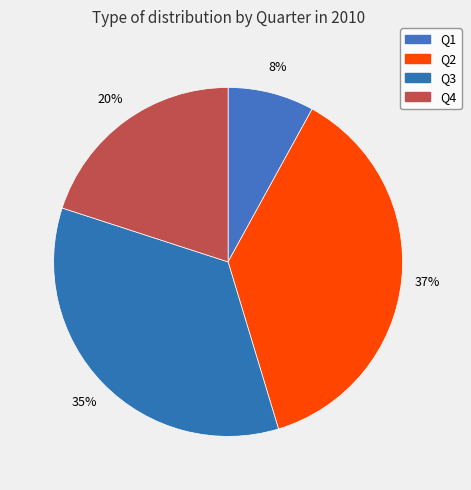

Does Q3 account for over 50% of the chart?

No